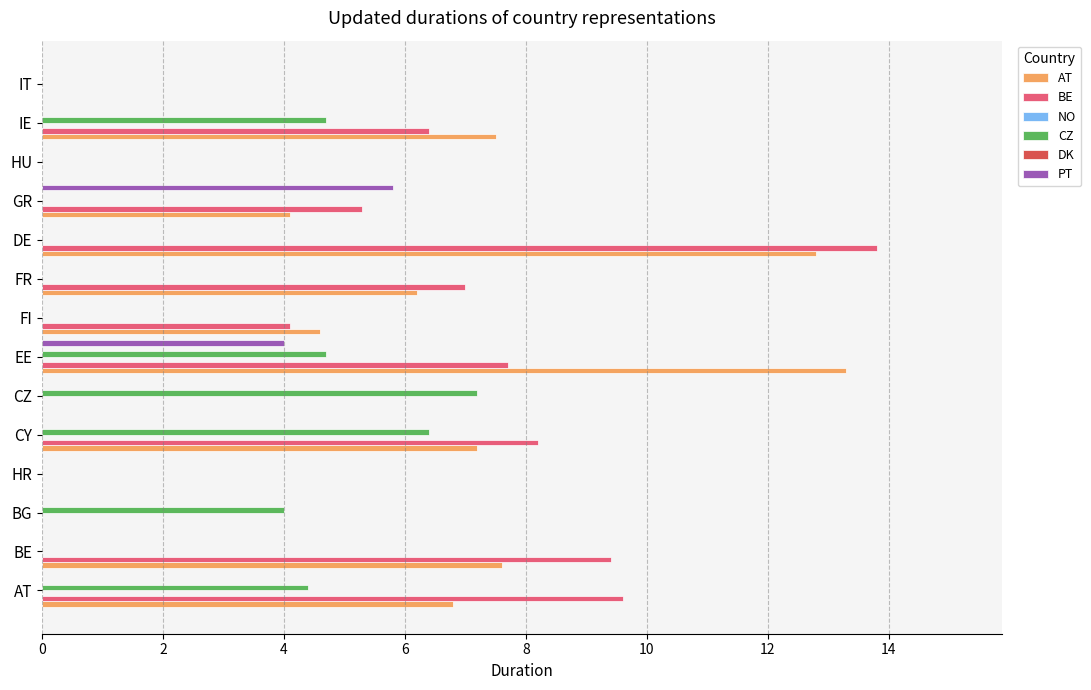

Which series has the largest total across all categories?

BE